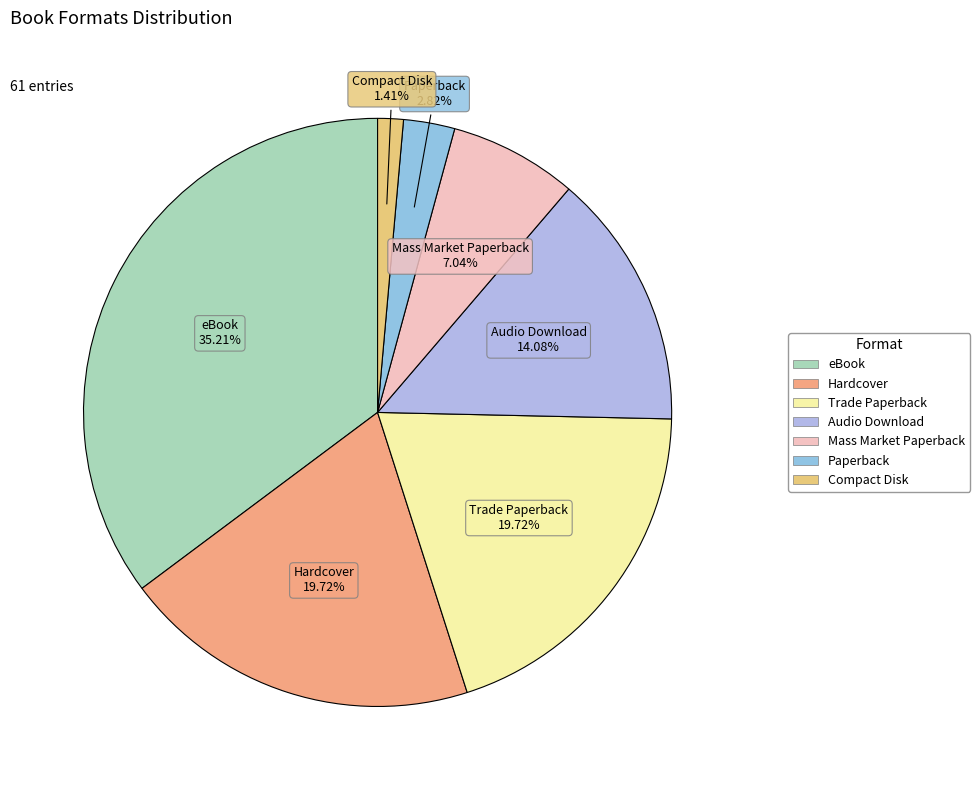

The Compact Disk slice represents 11% of the pie. True or false?

False